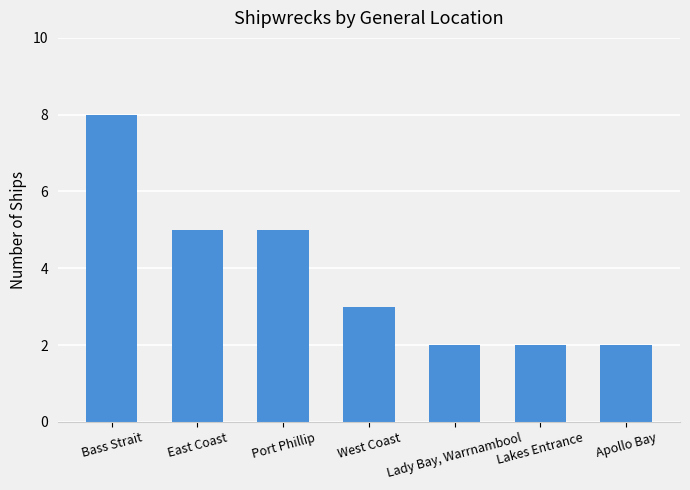

Count the number of categories in the chart.

7